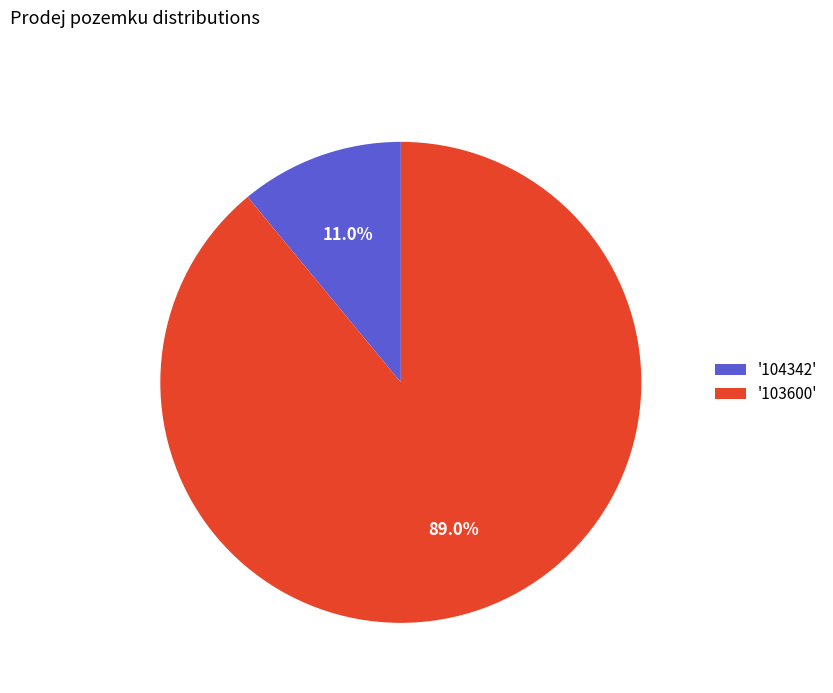

Which slice represents more than half of the pie?

'103600'